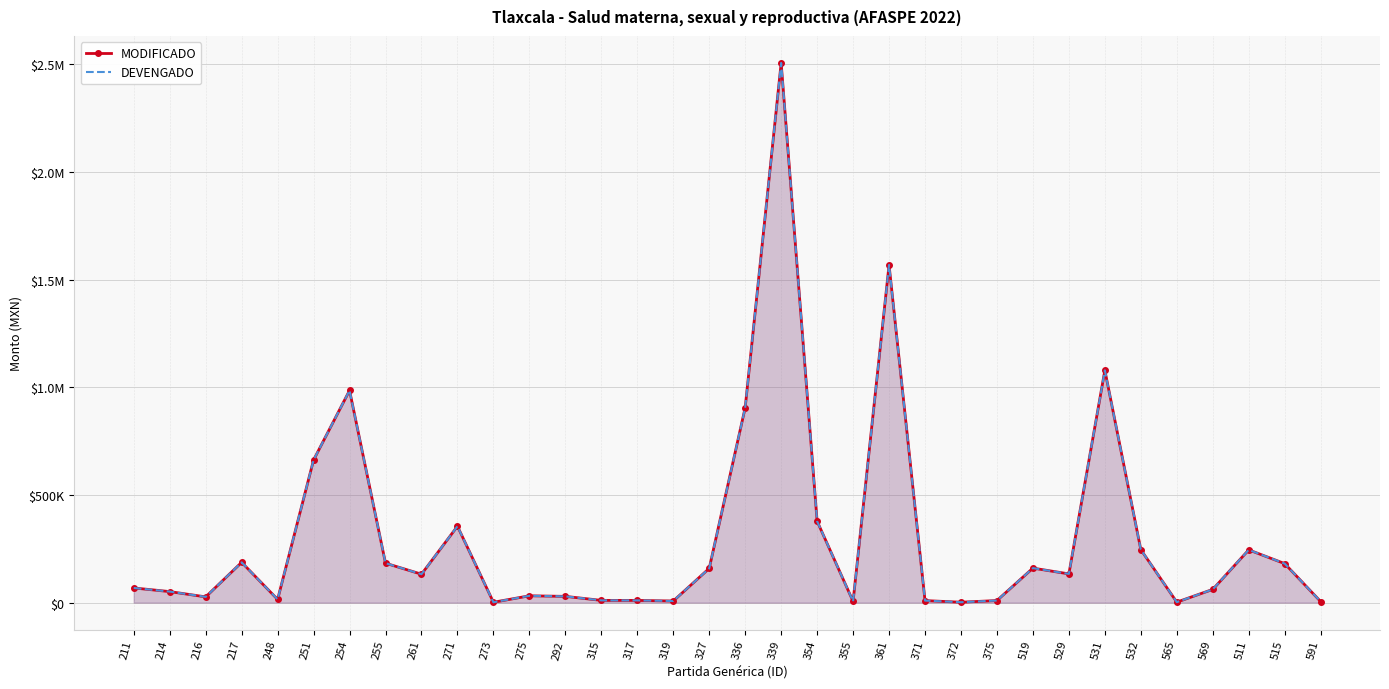

What position from the right is 315?

21